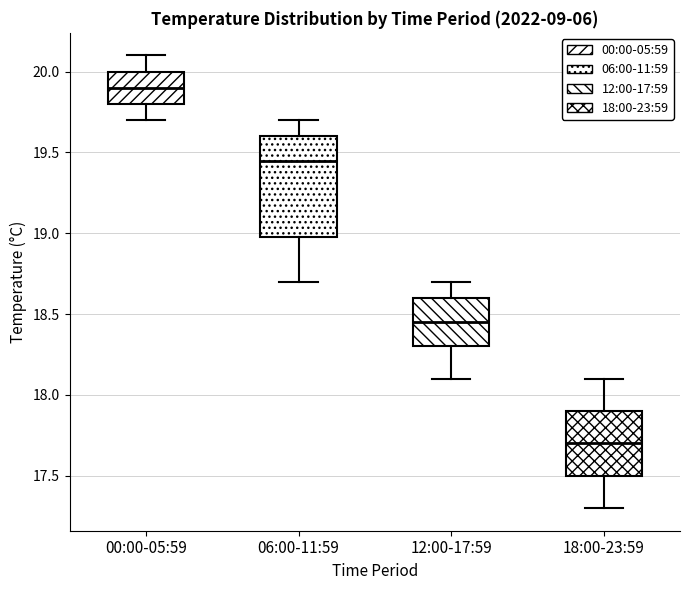

Where is the upper edge of the box for 06:00-11:59 on the y-axis? The values are not printed on the chart, so give them approximately, as read against the axis.

19.60